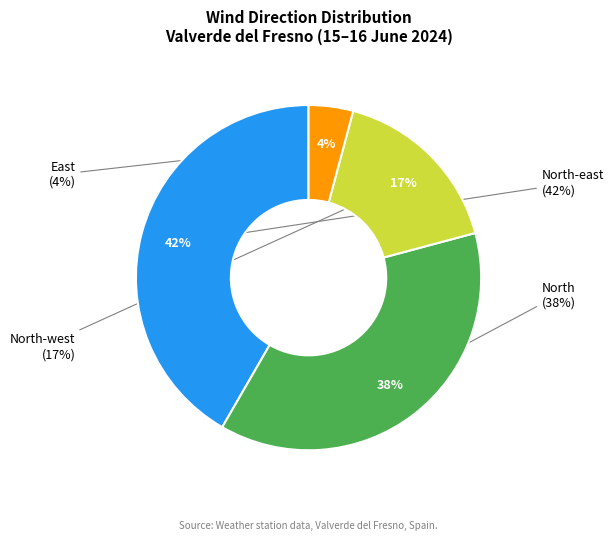

Does North account for over 50% of the chart?

No